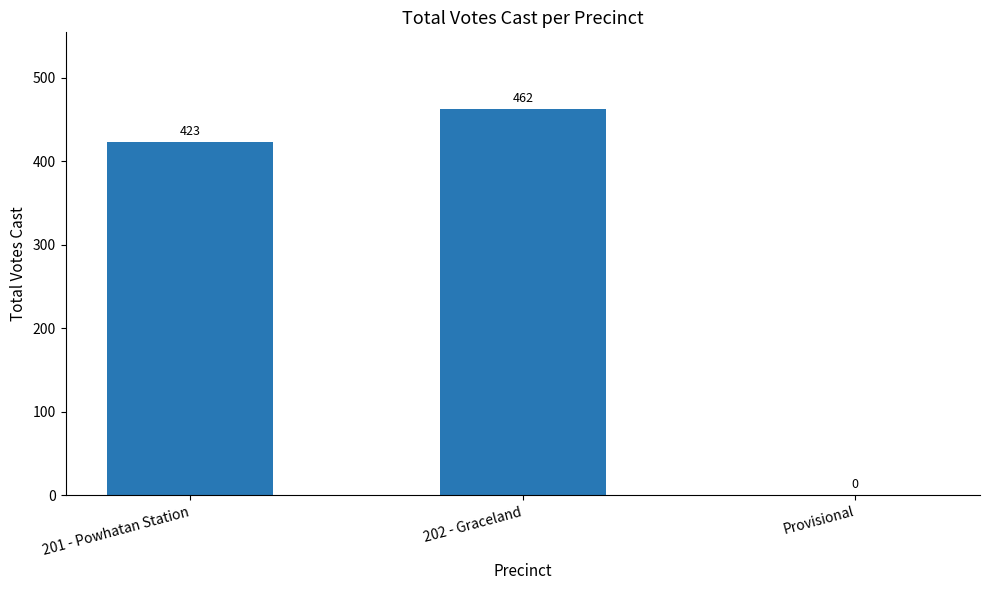

What is the sum of all values?

885